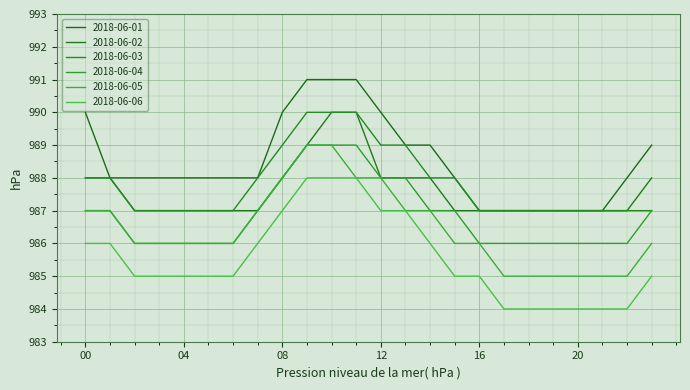

Count the 2018-06-04 values in the range 986 to 988.

21